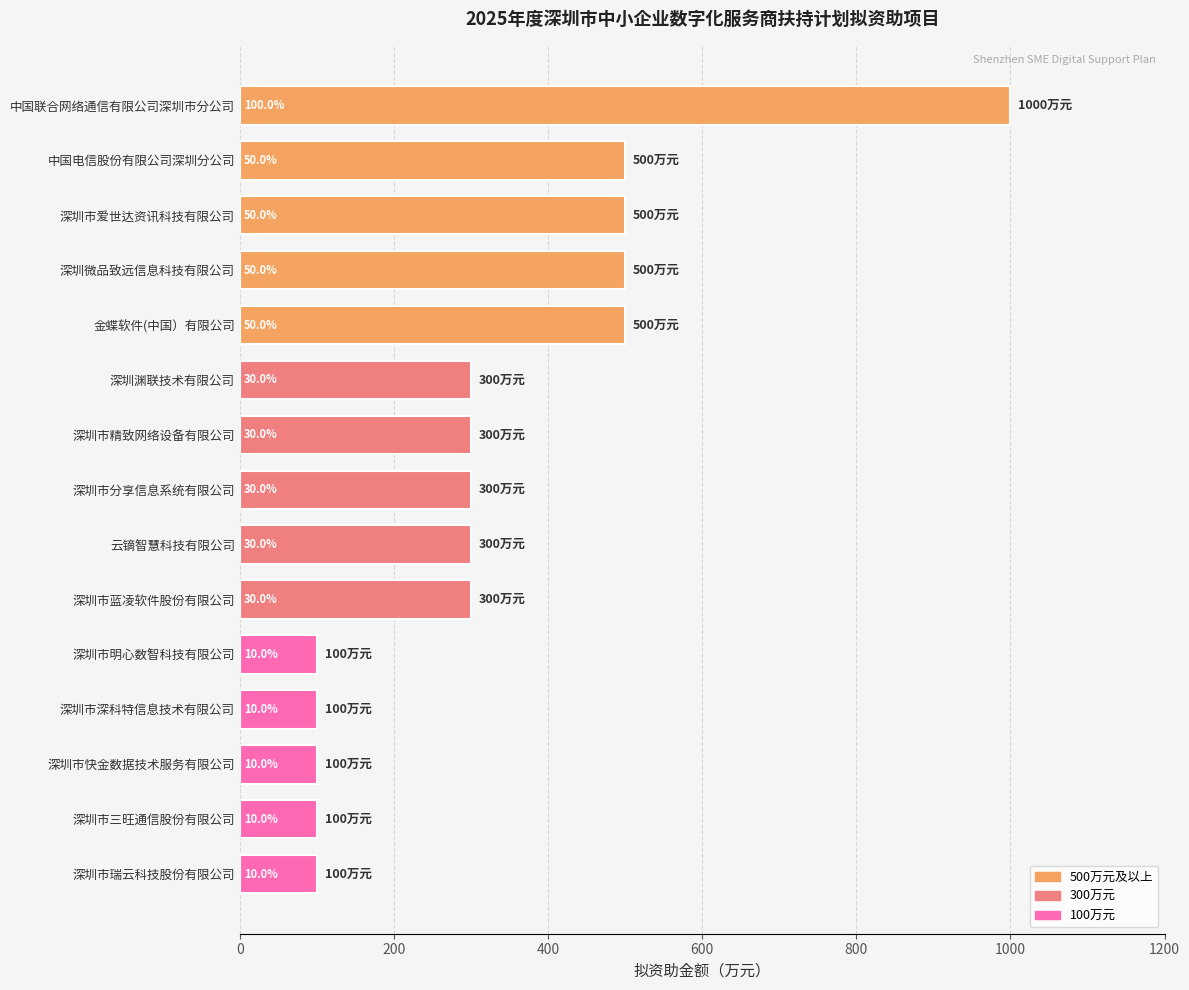

Does the chart contain any negative values?

No